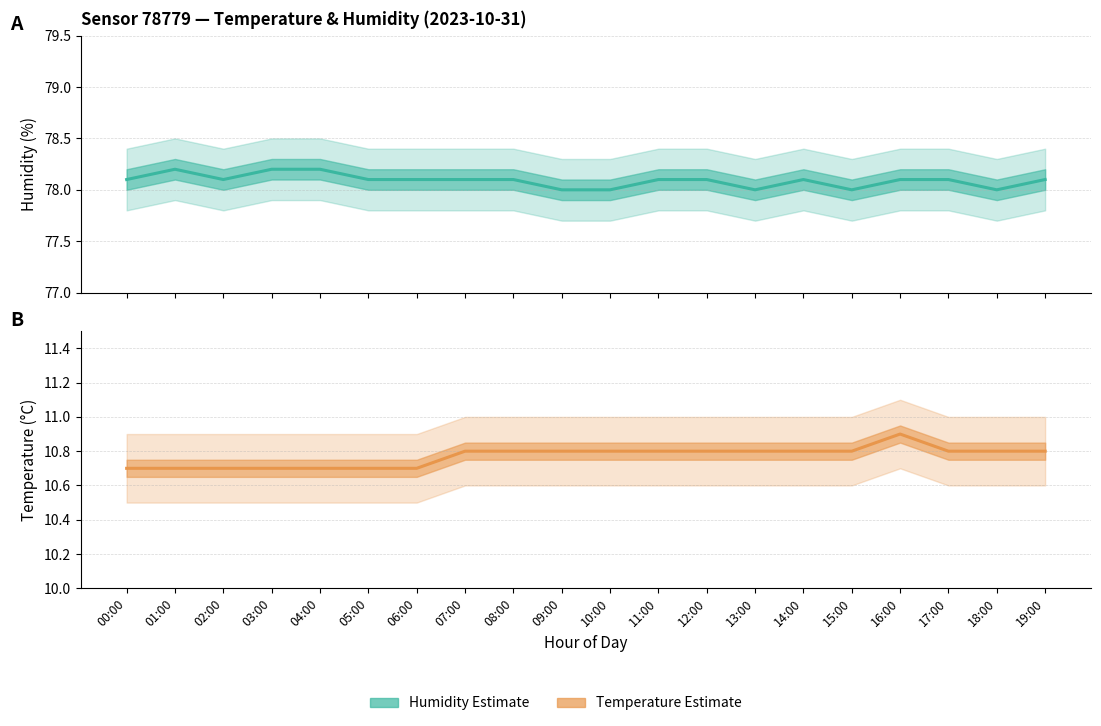

Reading left to right, transcribe all the data shown in this chart.

temperature: 10.7	10.7	10.7	10.7	10.7	10.7	10.7	10.8	10.8	10.8	10.8	10.8	10.8	10.8	10.8	10.8	10.9	10.8	10.8	10.8
temperature_upper: 10.9	10.9	10.9	10.9	10.9	10.9	10.9	11.0	11.0	11.0	11.0	11.0	11.0	11.0	11.0	11.0	11.1	11.0	11.0	11.0
temperature_lower: 10.5	10.5	10.5	10.5	10.5	10.5	10.5	10.6	10.6	10.6	10.6	10.6	10.6	10.6	10.6	10.6	10.7	10.6	10.6	10.6
humidity: 78.1	78.2	78.1	78.2	78.2	78.1	78.1	78.1	78.1	78.0	78.0	78.1	78.1	78.0	78.1	78.0	78.1	78.1	78.0	78.1
humidity_upper: 78.4	78.5	78.4	78.5	78.5	78.4	78.4	78.4	78.4	78.3	78.3	78.4	78.4	78.3	78.4	78.3	78.4	78.4	78.3	78.4
humidity_lower: 77.8	77.9	77.8	77.9	77.9	77.8	77.8	77.8	77.8	77.7	77.7	77.8	77.8	77.7	77.8	77.7	77.8	77.8	77.7	77.8